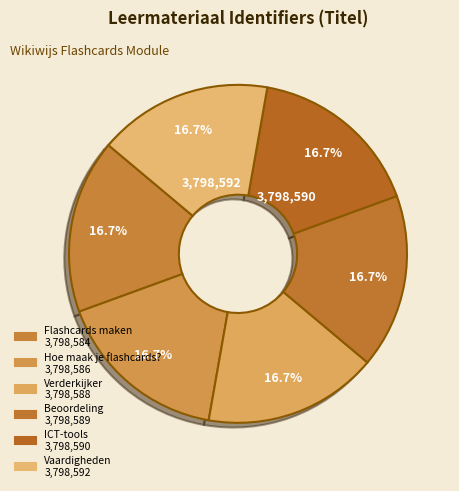

To the nearest percent, what is the average slice percentage?

17%